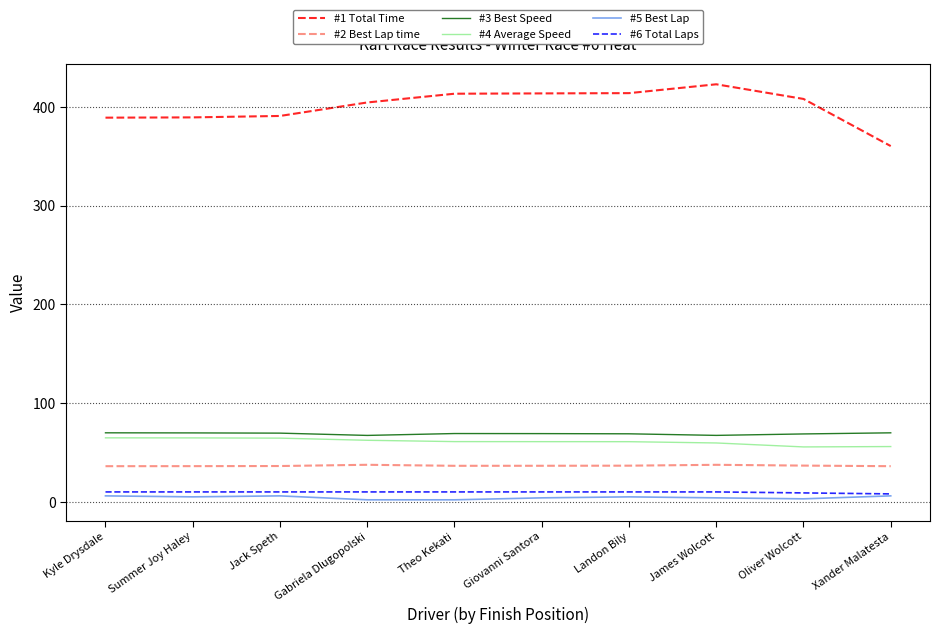

The #1 Total Time series shows 716.7 at Landon Bily. True or false?

False